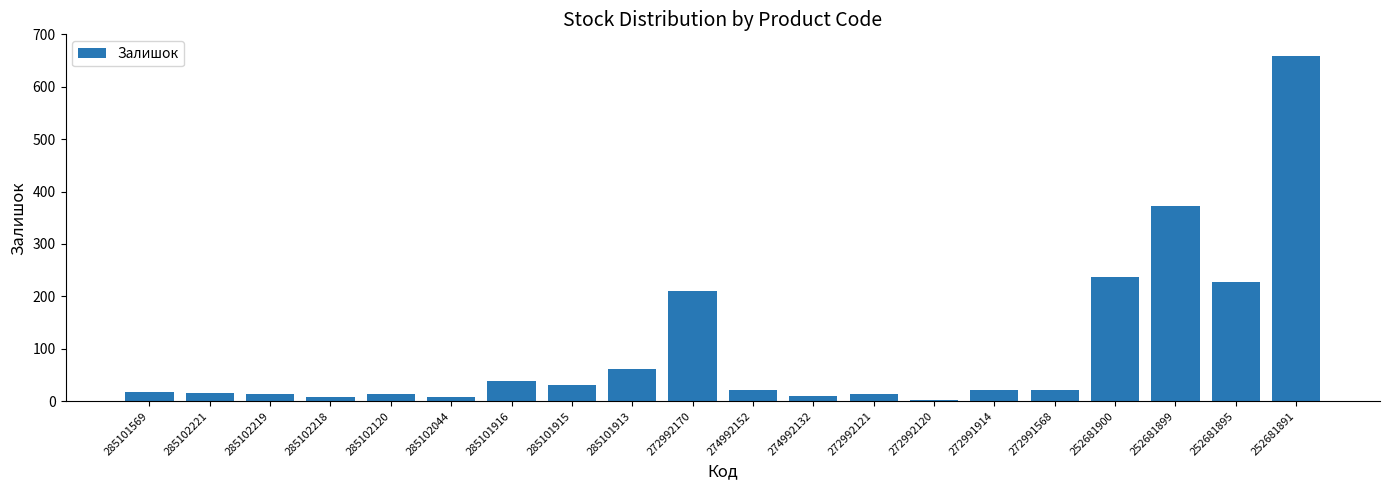

True or false: the data shows 16 at 285102221.

True